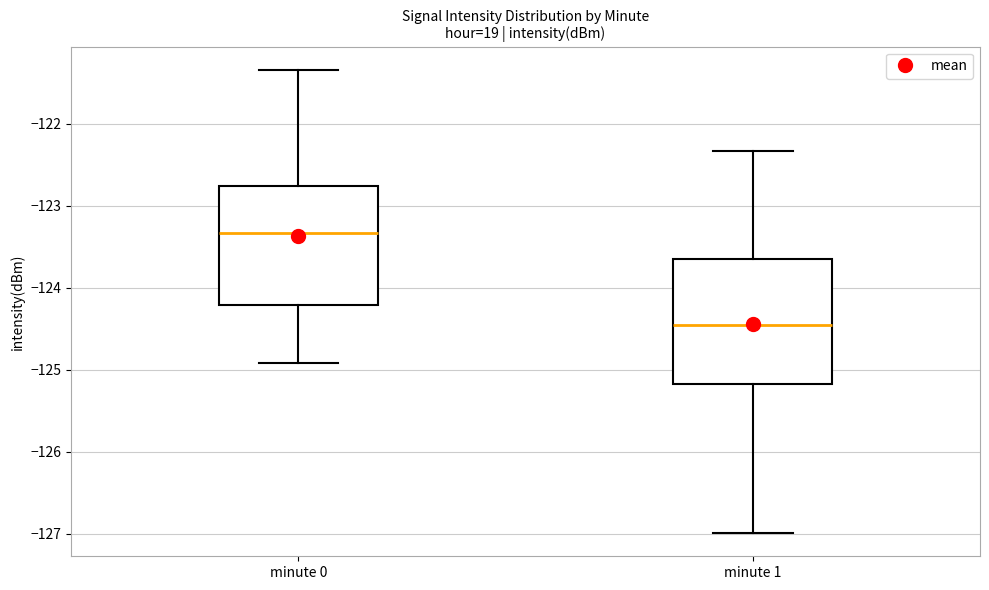

Where is the lower edge of the box for minute 0 on the y-axis? The values are not printed on the chart, so give them approximately, as read against the axis.

-124.2